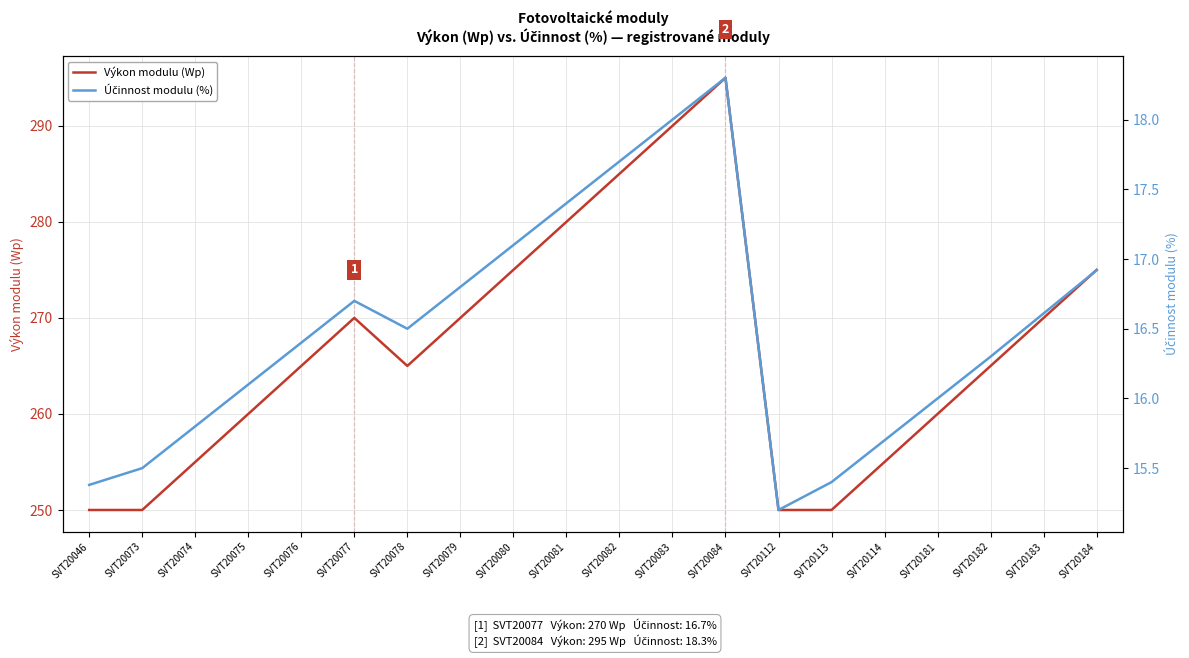

How many lines are shown in the chart?

2